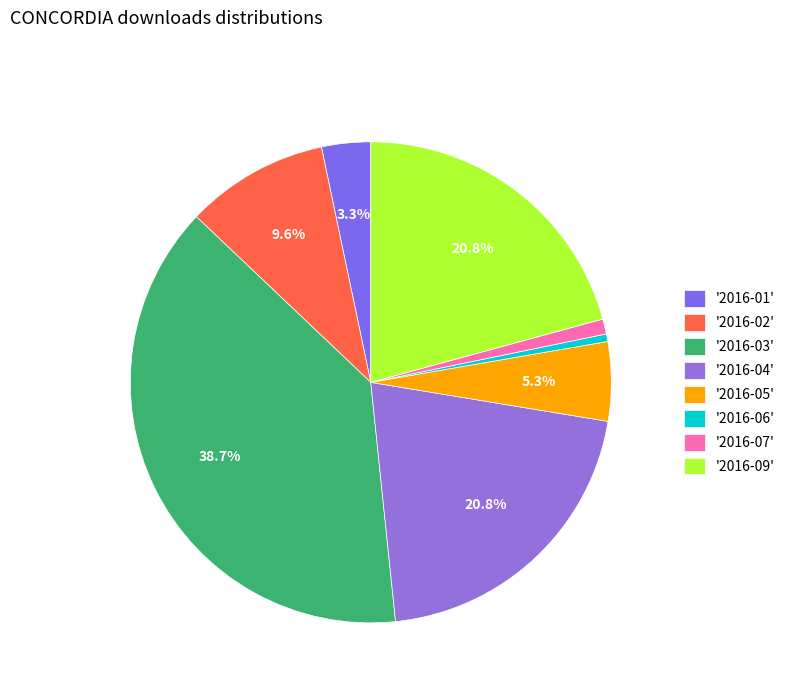

How many segments does this pie chart have?

8